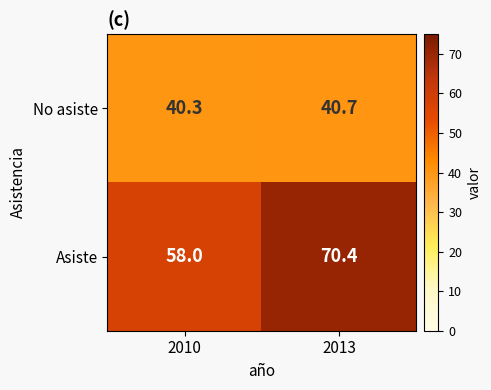

Rank the series at 2013 from highest to lowest value.

Asiste, No asiste